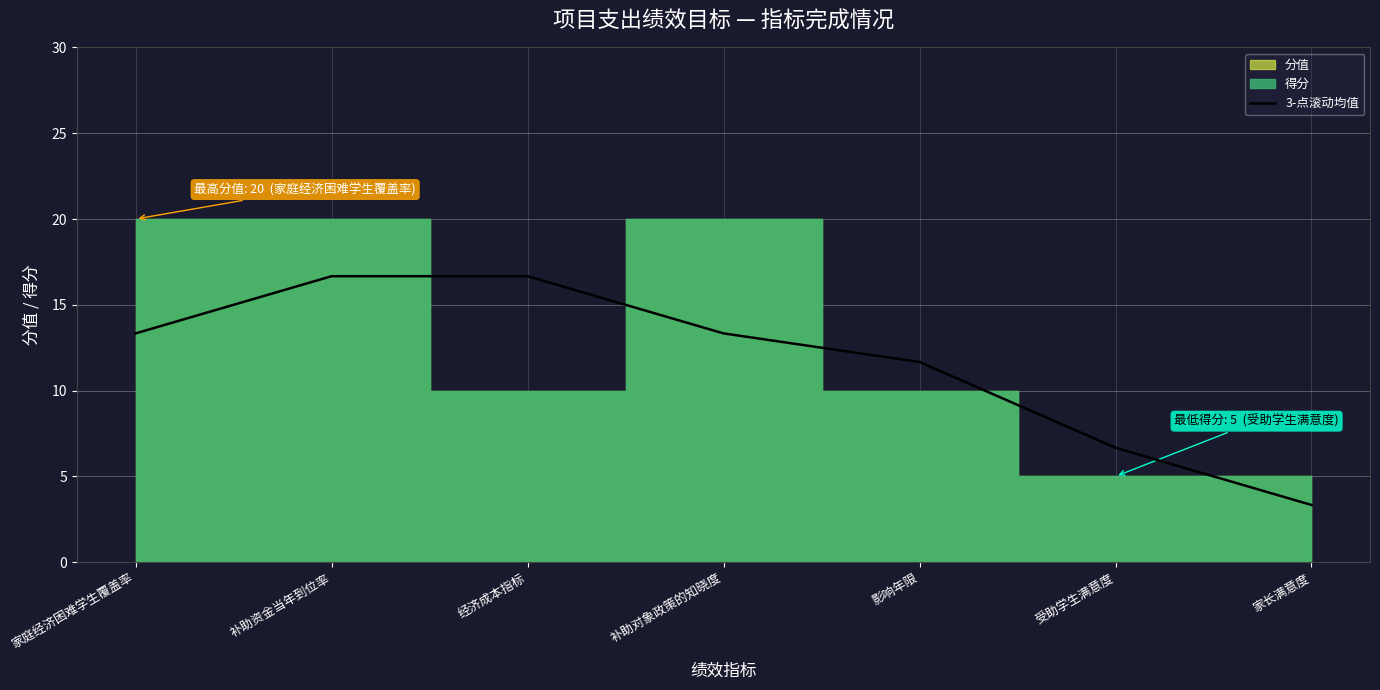

What is the difference between the maximum and minimum values?

13.3